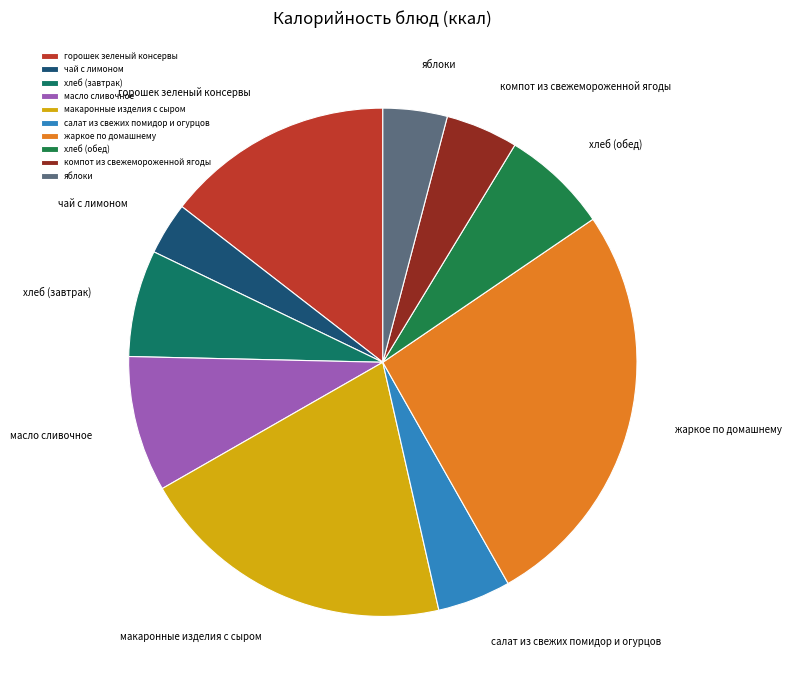

Is it true that чай с лимоном is 3% of the pie?

True